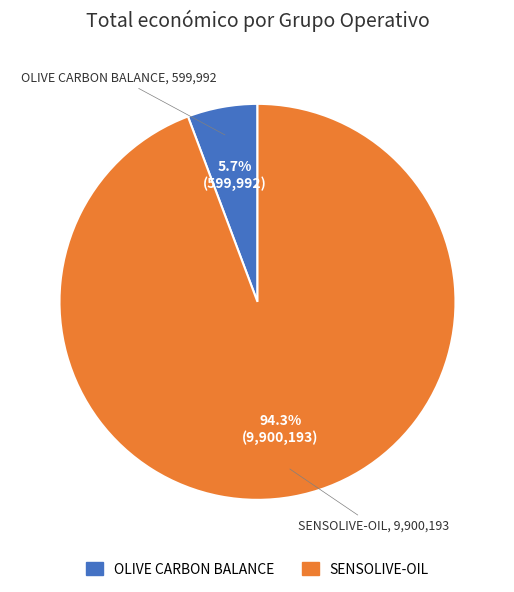

To the nearest percent, what is the difference between the OLIVE CARBON BALANCE and SENSOLIVE-OIL slice percentages?

89%